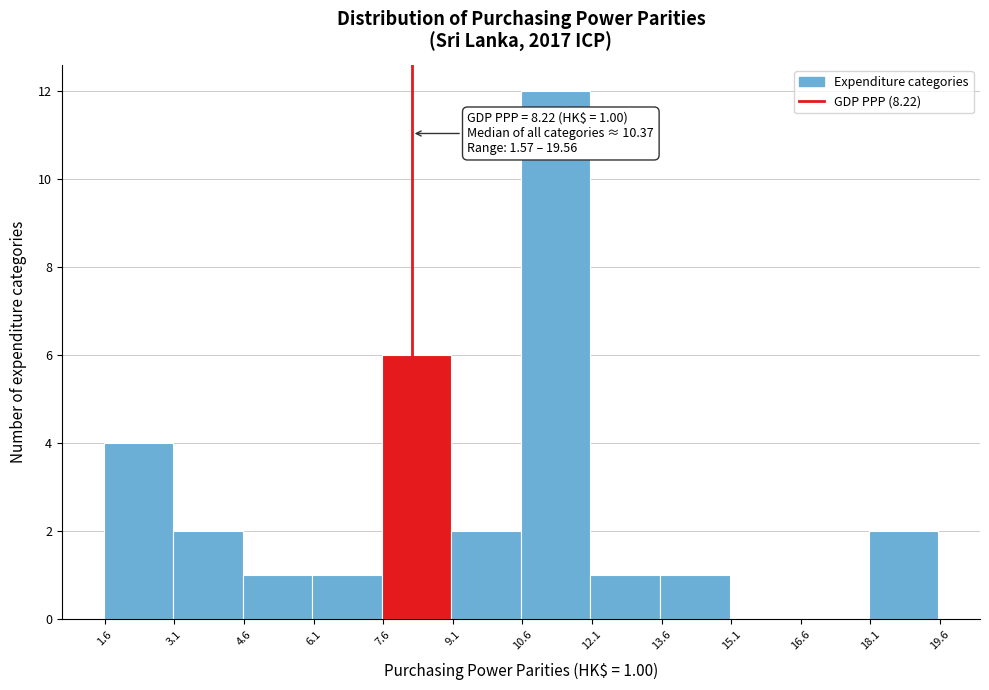

Over which range of the x-axis is the bar tallest?

10.6 to 12.0